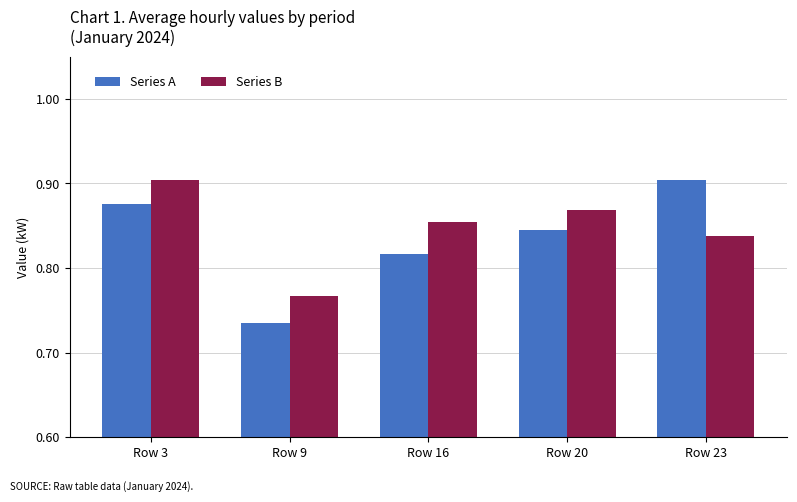

True or false: Series B has a value of 0.4 at Row 16.

False